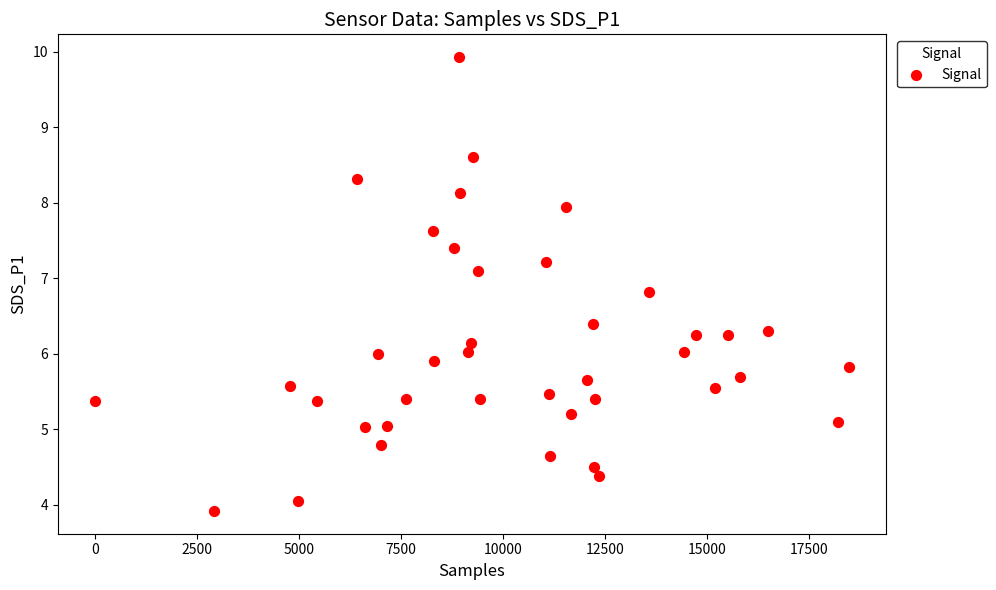

What is the range of X values (max minus min)?

18474.0